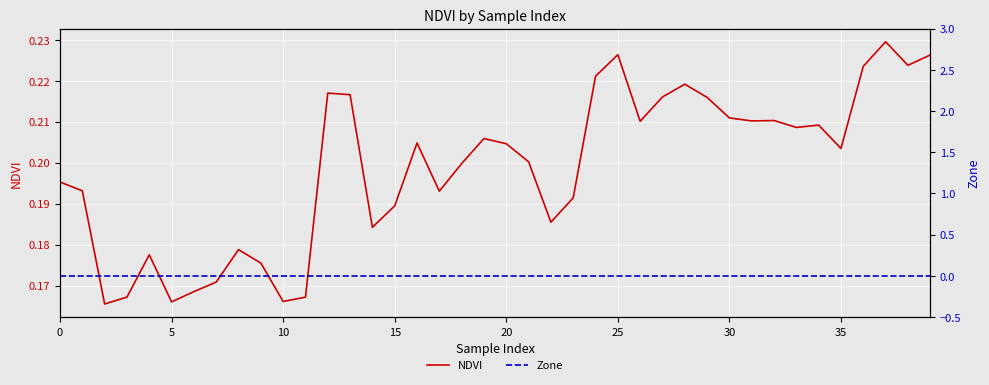

What are all the series names shown in the legend?

NDVI, Zone